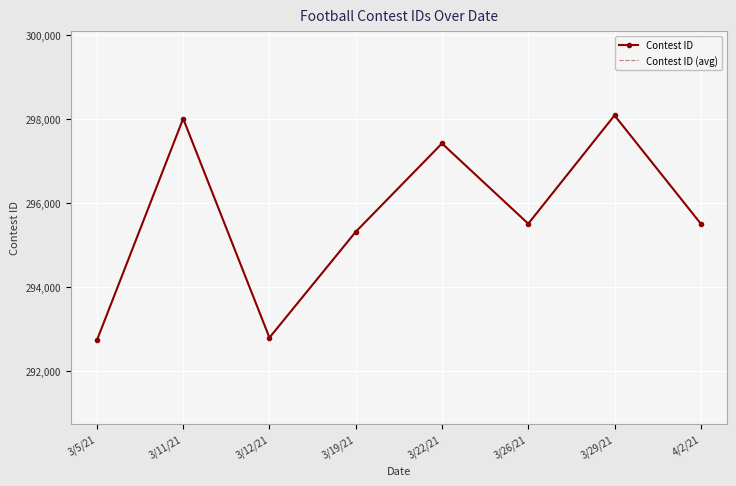

What are all the series names shown in the legend?

Contest ID, Contest ID (avg)